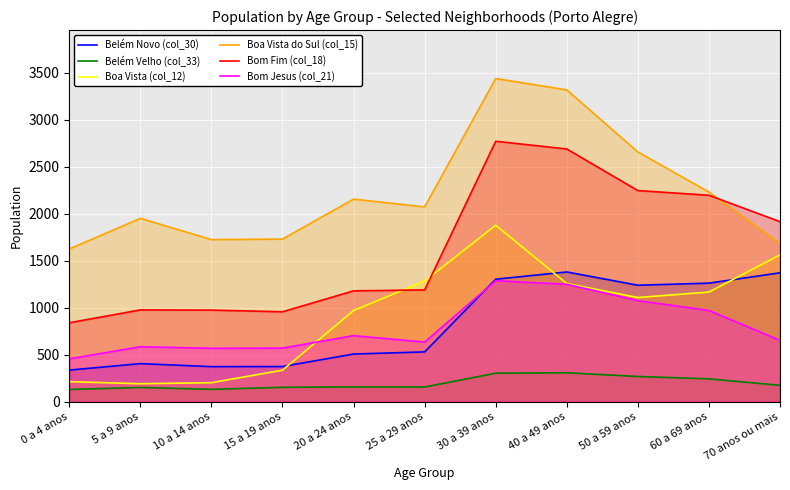

At which category does the chart reach its peak across all series?

30 a 39 anos